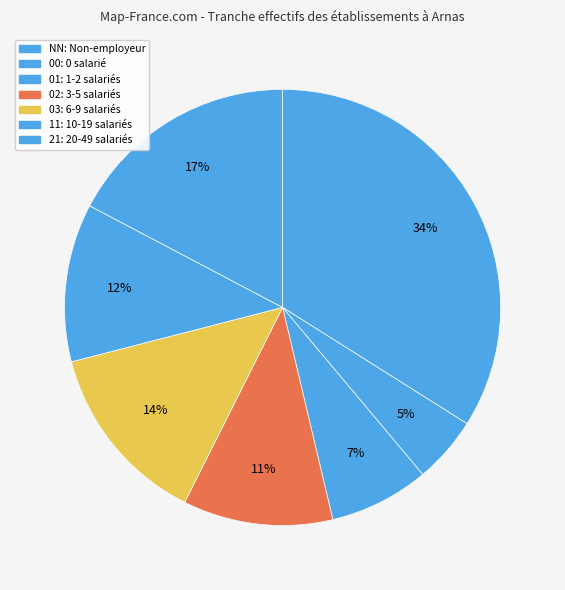

Which slice is the largest?

NN